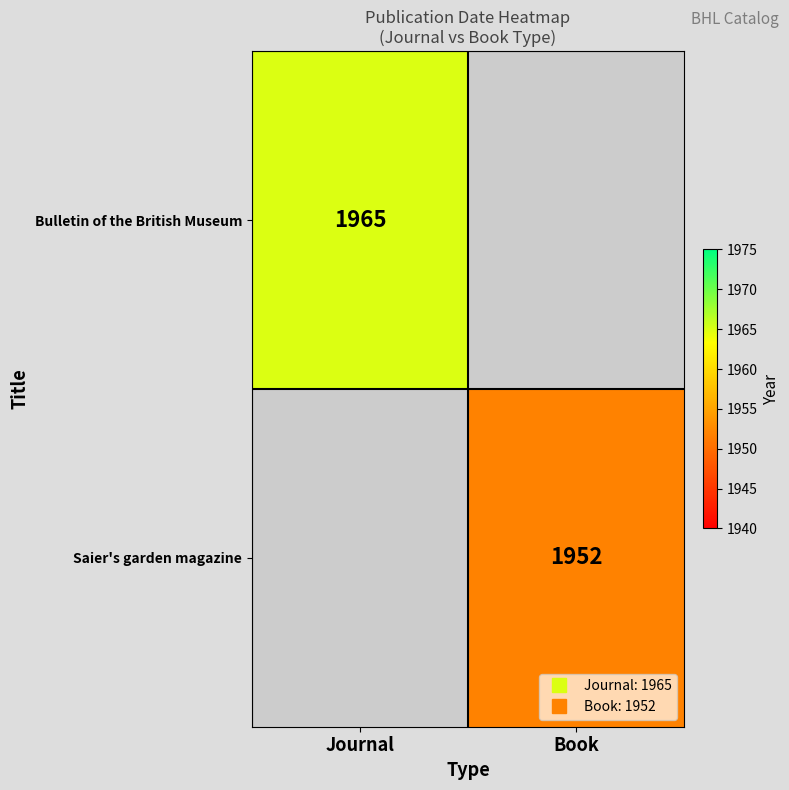

What is the greatest value displayed?

1965.0